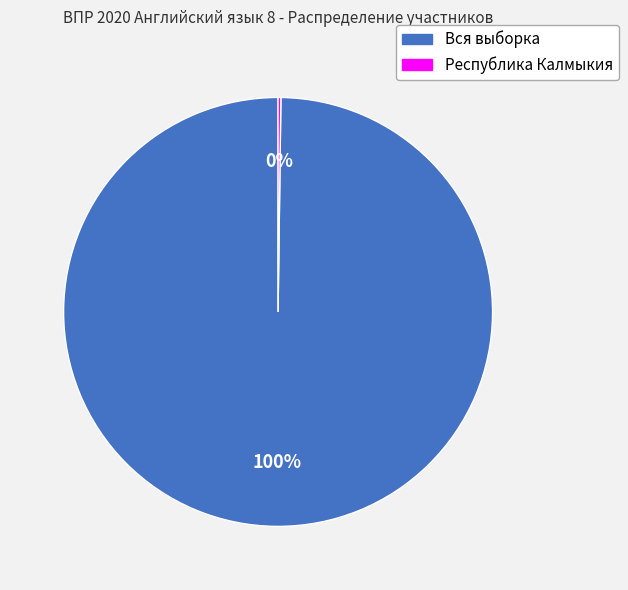

What is the largest slice in the pie chart?

Вся выборка